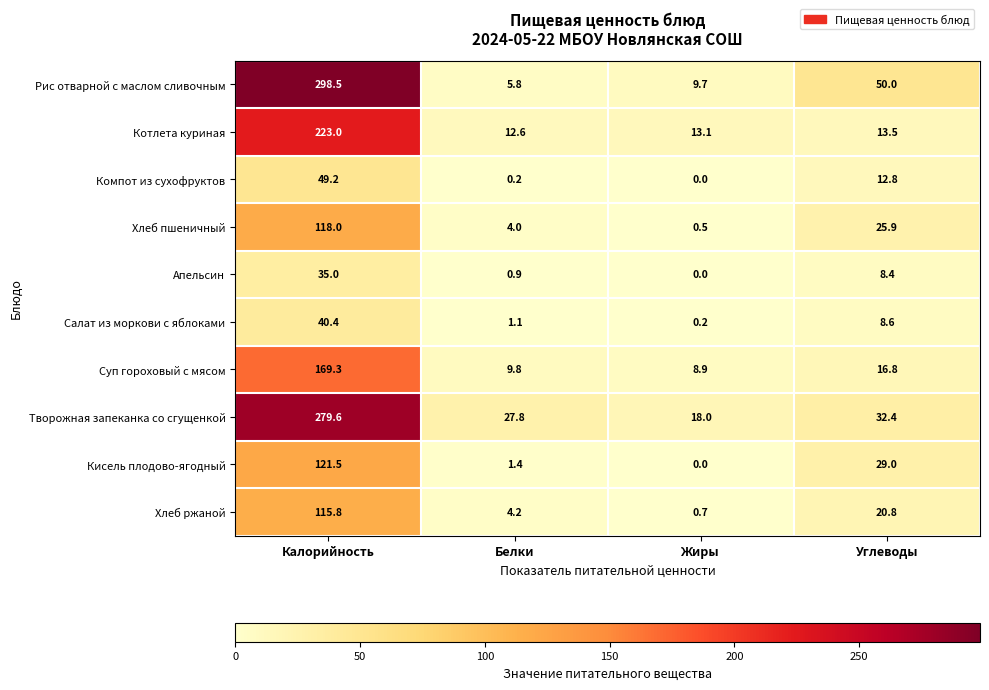

Rank the categories by Суп гороховый с мясом value from lowest to highest.

Жиры, Белки, Углеводы, Калорийность